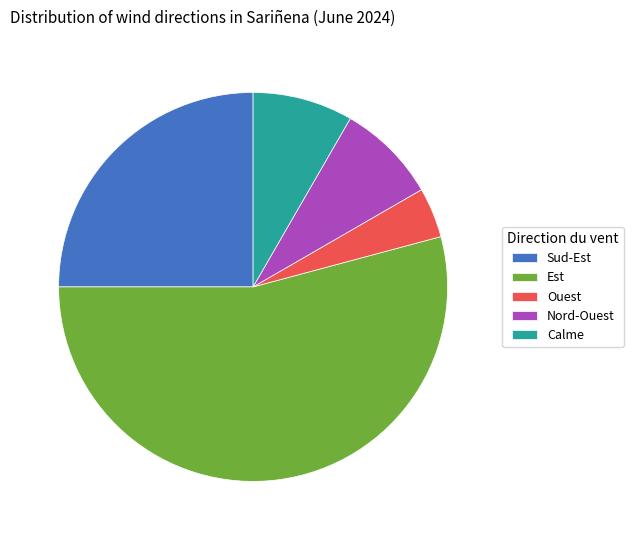

What is the ratio of the value at Sud-Est to the value at Calme?

3.0